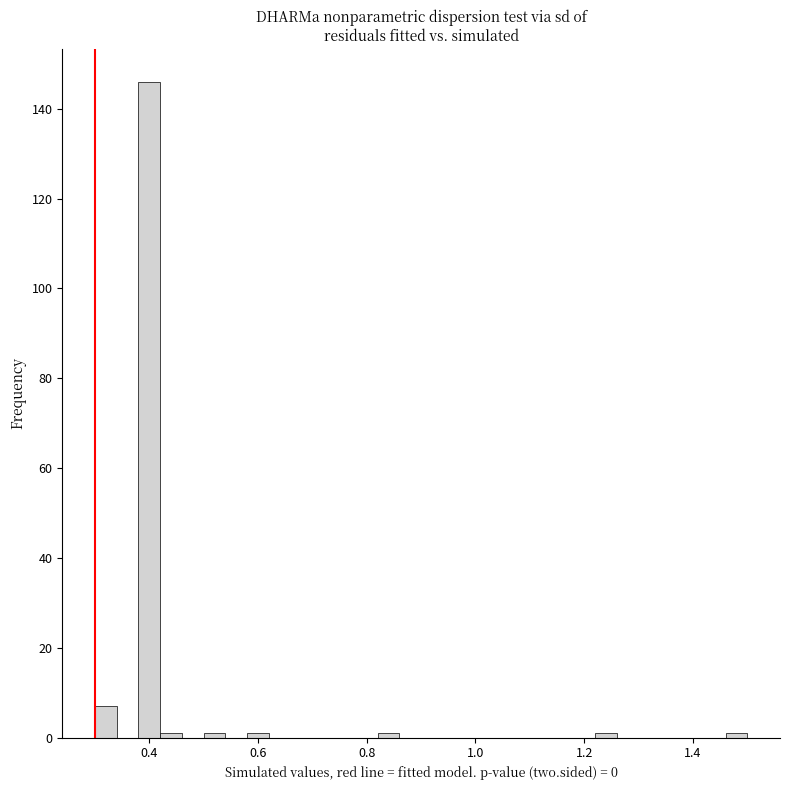

Read against the x-axis, roughly where is the centre of the tallest bar?

0.40